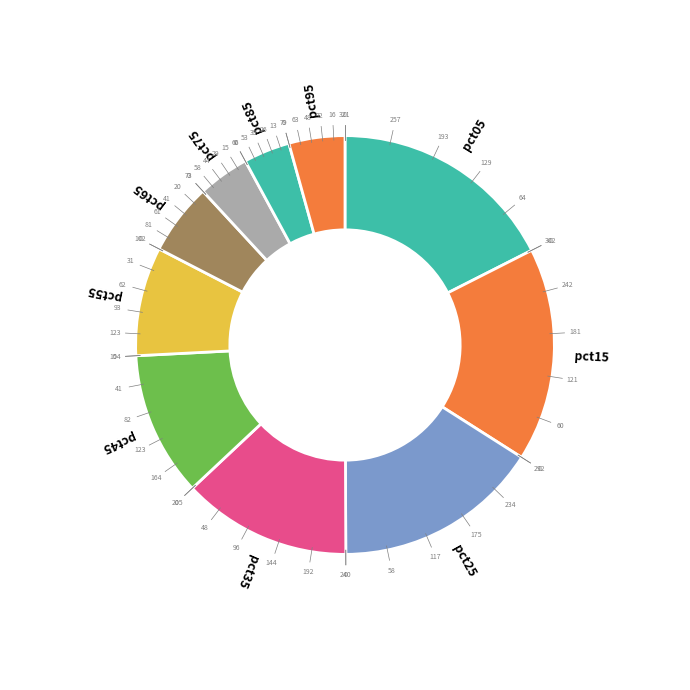

Which has a higher value, pct45 or pct65?

pct45